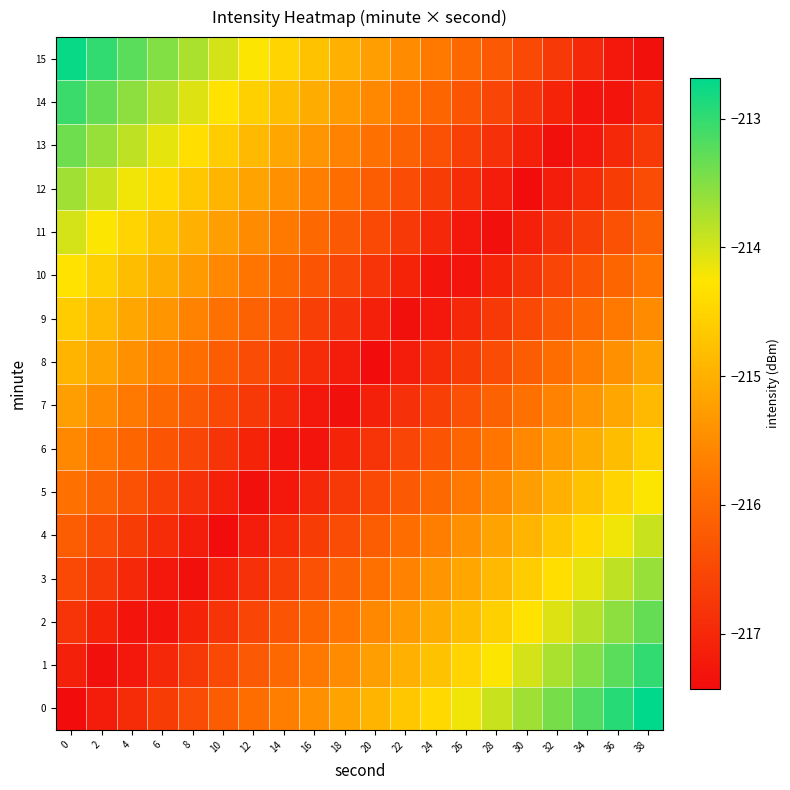

What is the total value across all series at 30?

-3452.7